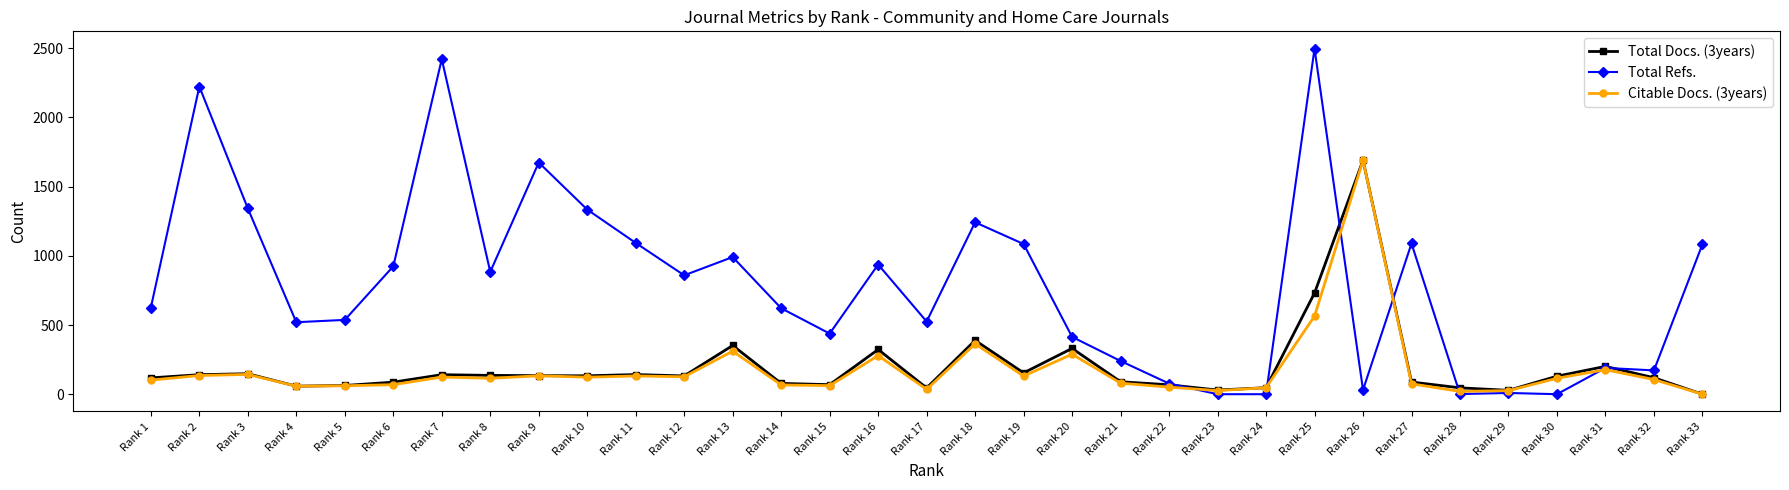

At how many categories does at least one series exceed 1558?

5